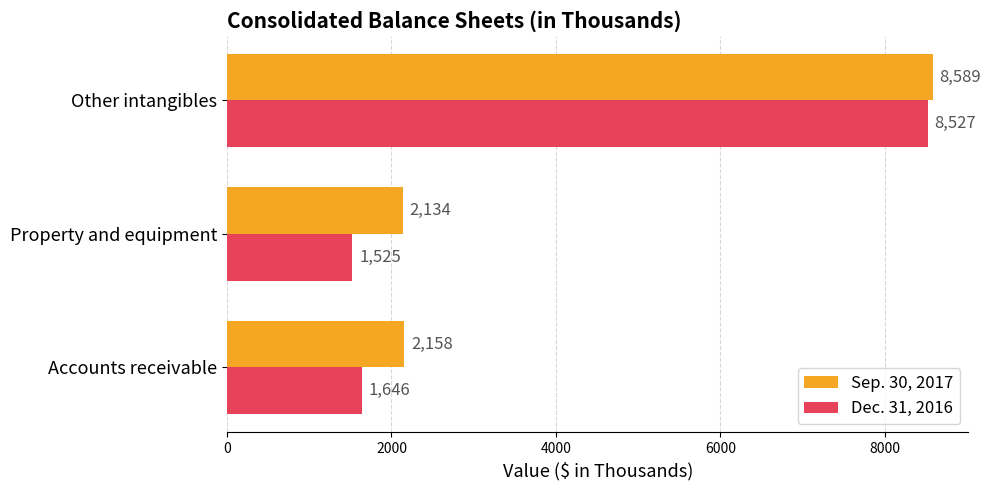

What is the difference between the maximum and second lowest values in the Sep. 30, 2017 series?

6431